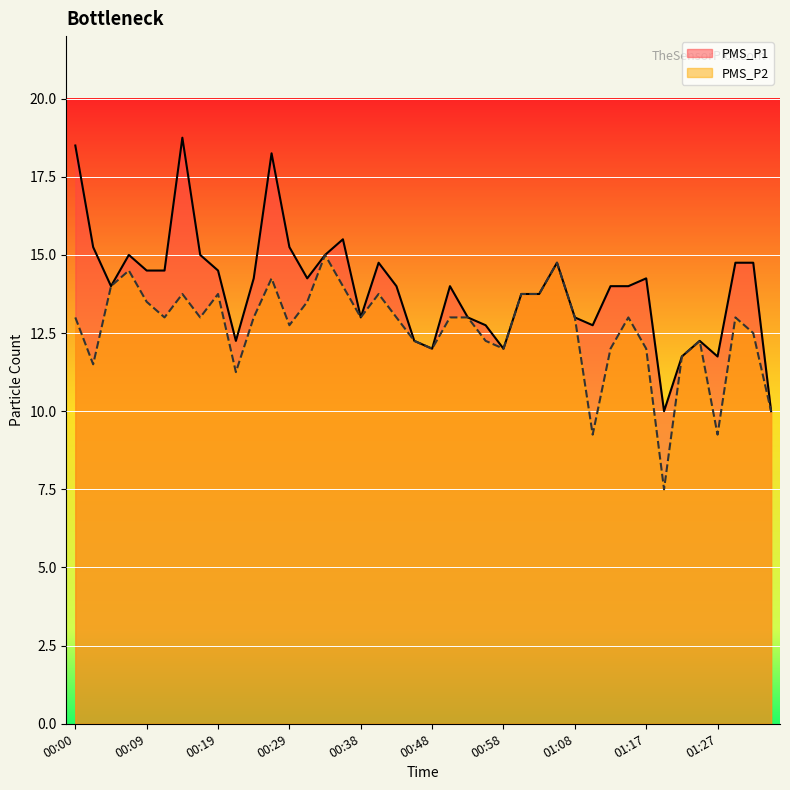

At which category does the chart reach its peak across all series?

00:14